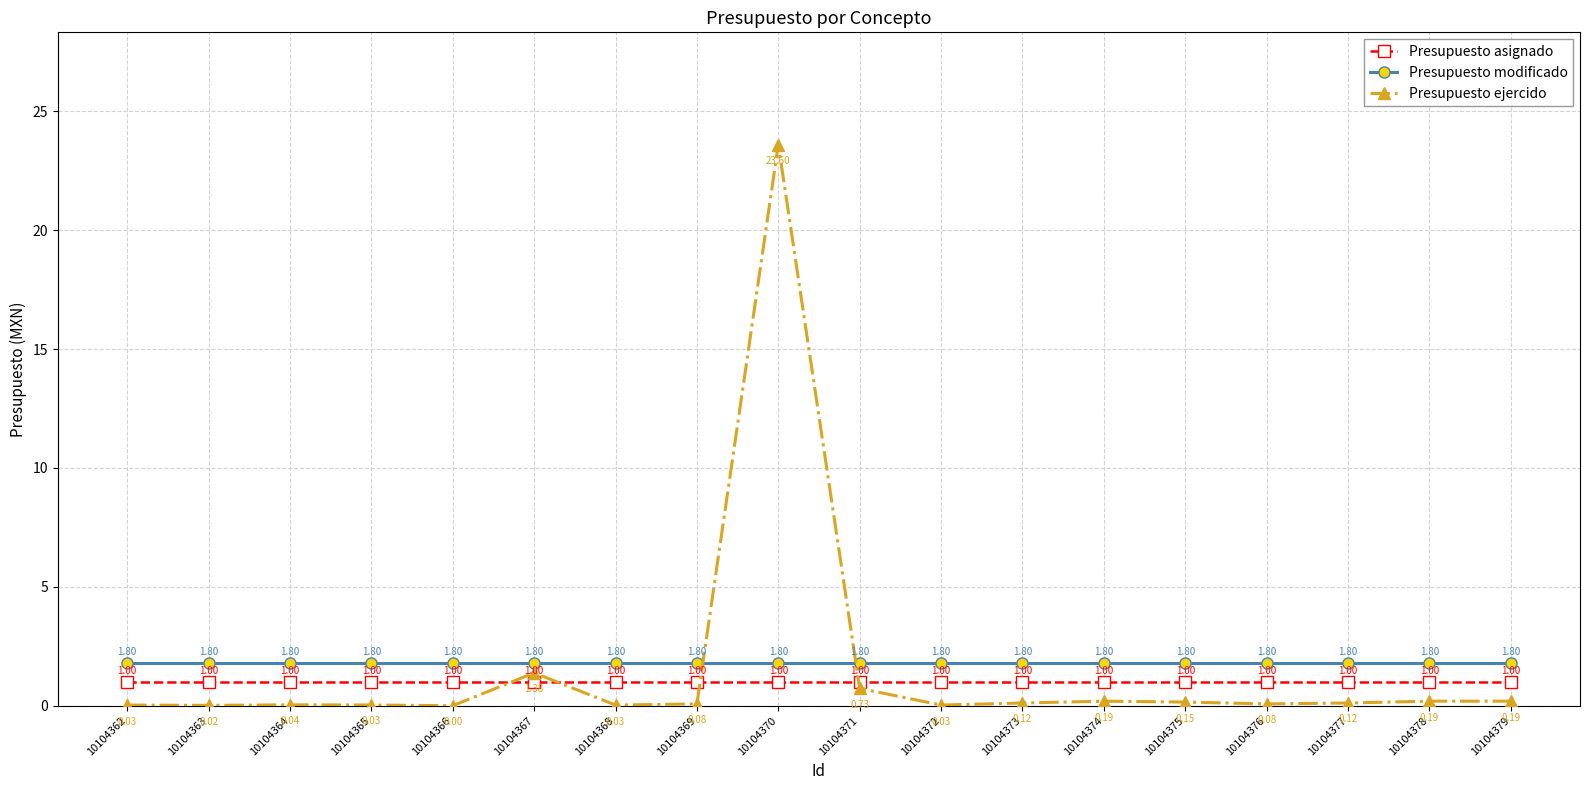

Is the value of Presupuesto ejercido at 10104373 greater than the value of Presupuesto modificado at 10104366?

No